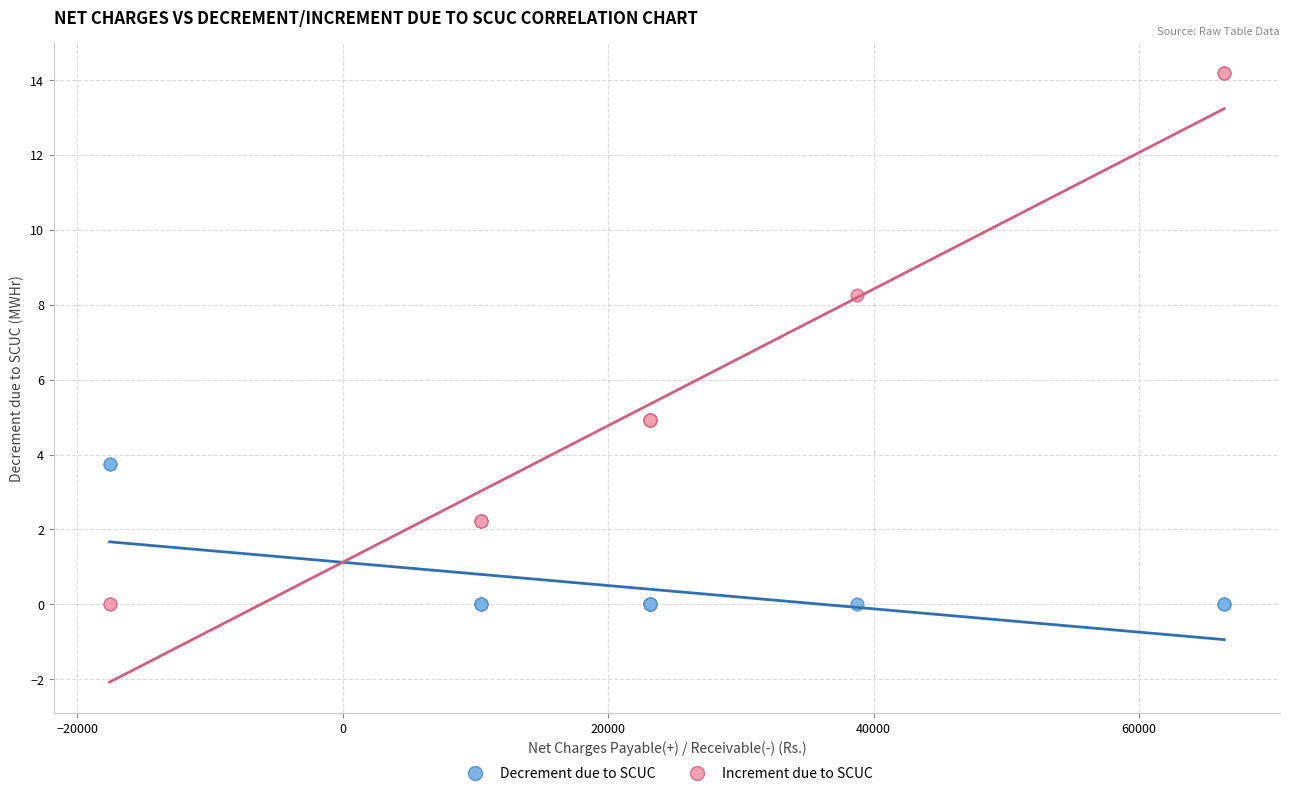

What are all the series names shown in the legend?

Decrement due to SCUC, Increment due to SCUC